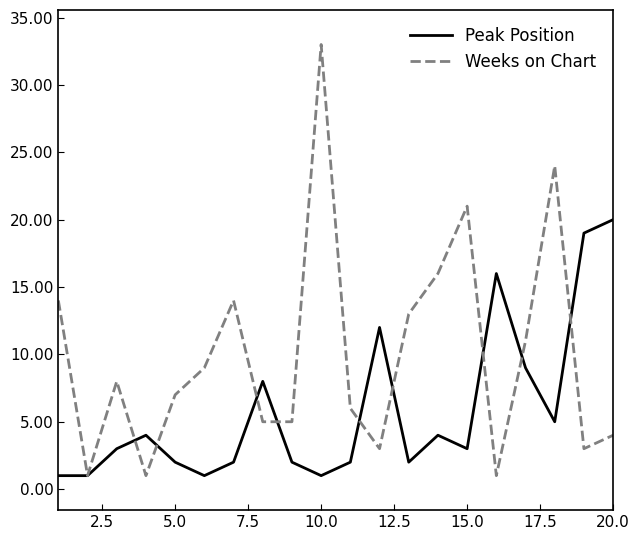

Which series has the widest spread of values?

Weeks on Chart